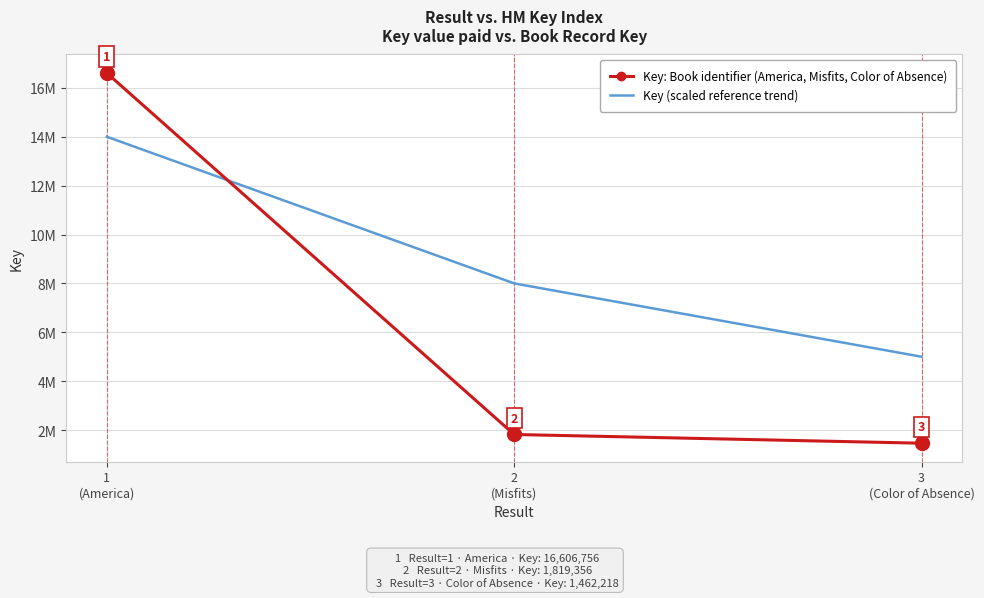

What are all the series names shown in the legend?

Key: Book identifier (America, Misfits, Color of Absence), Key (scaled reference trend)